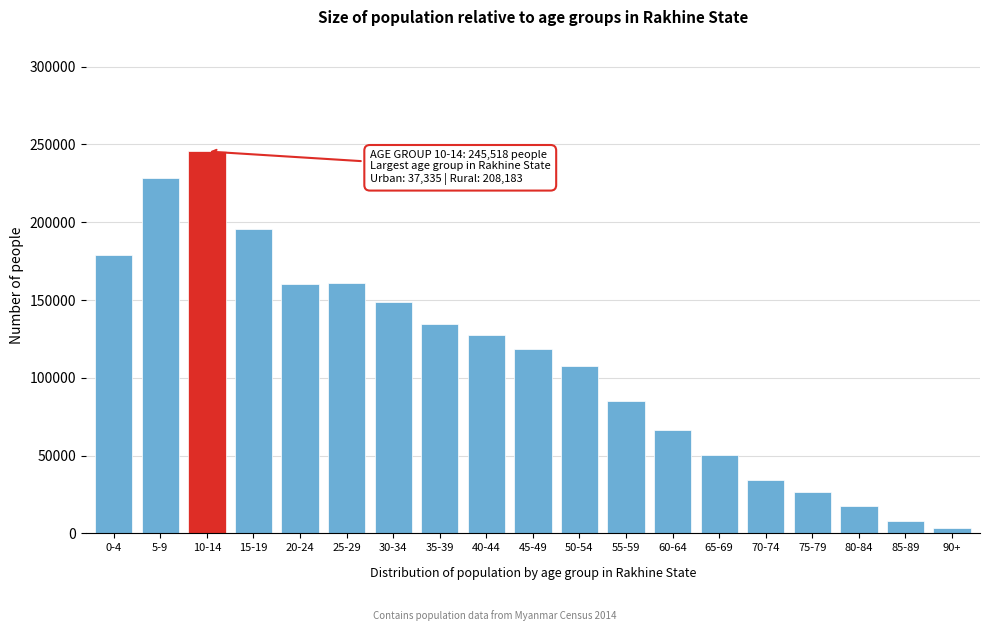

What is the sum of the values at 75-79 and 65-69?

76794